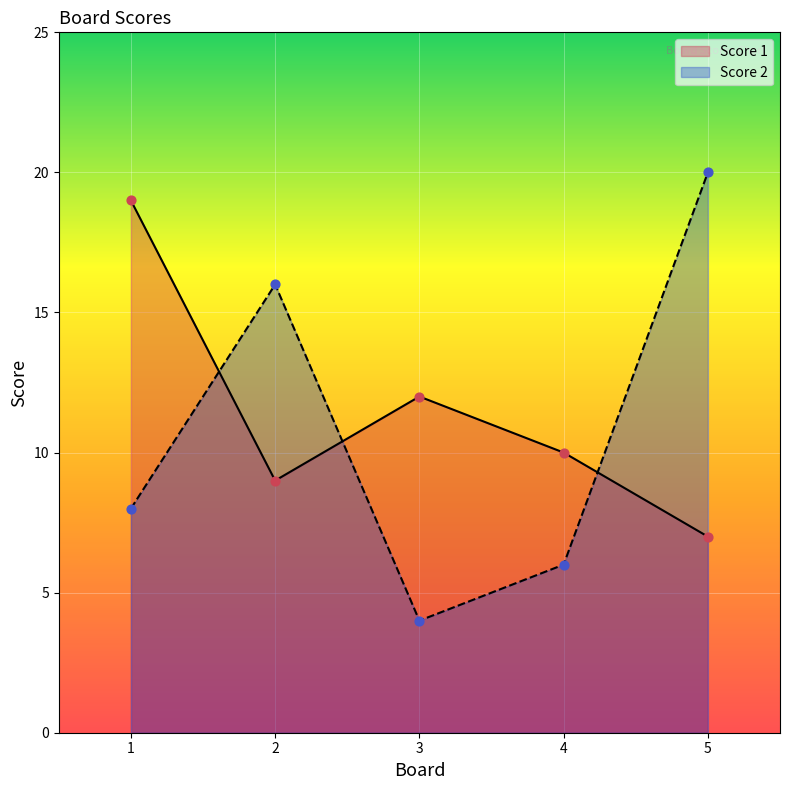

Which series has the largest total across all categories?

Score 1